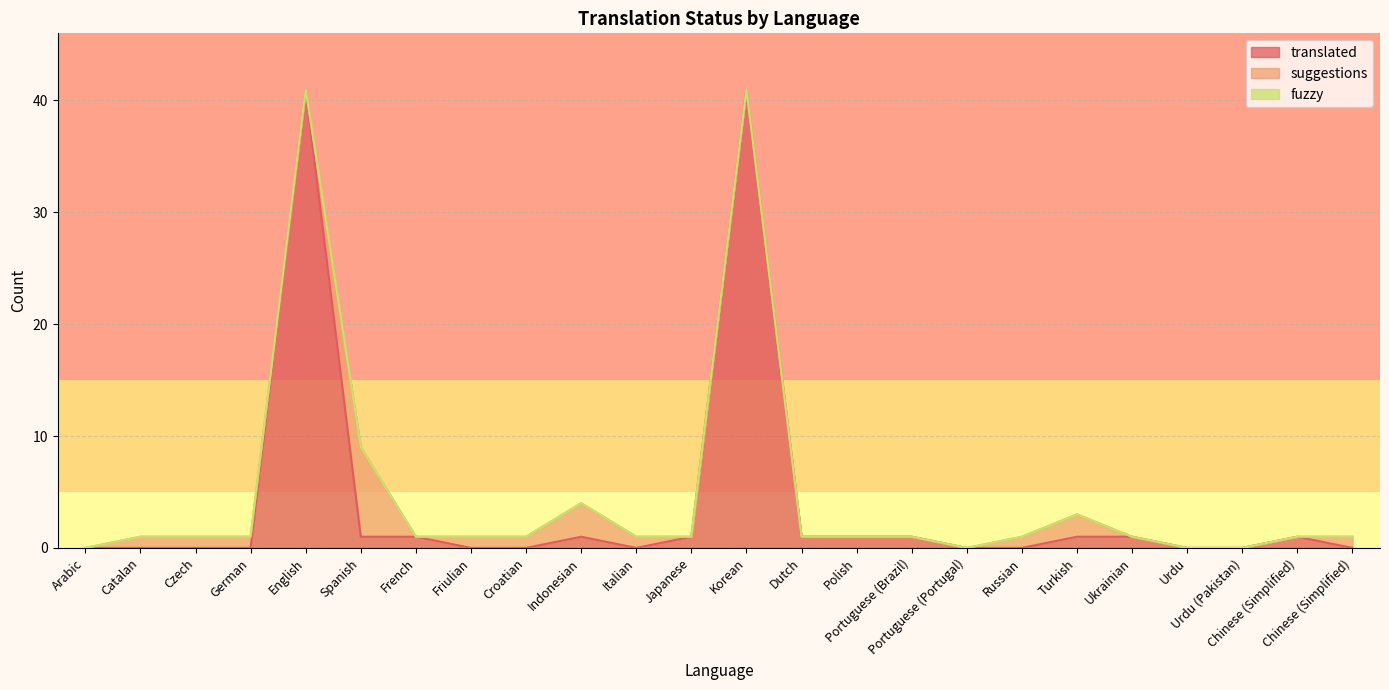

What is the greatest value displayed?

41